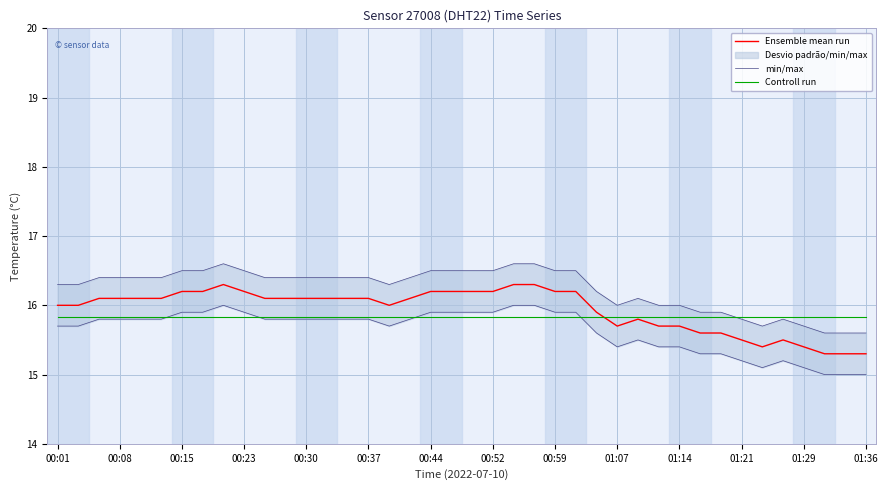

True or false: Ensemble mean run and min/max intersect in this chart.

False